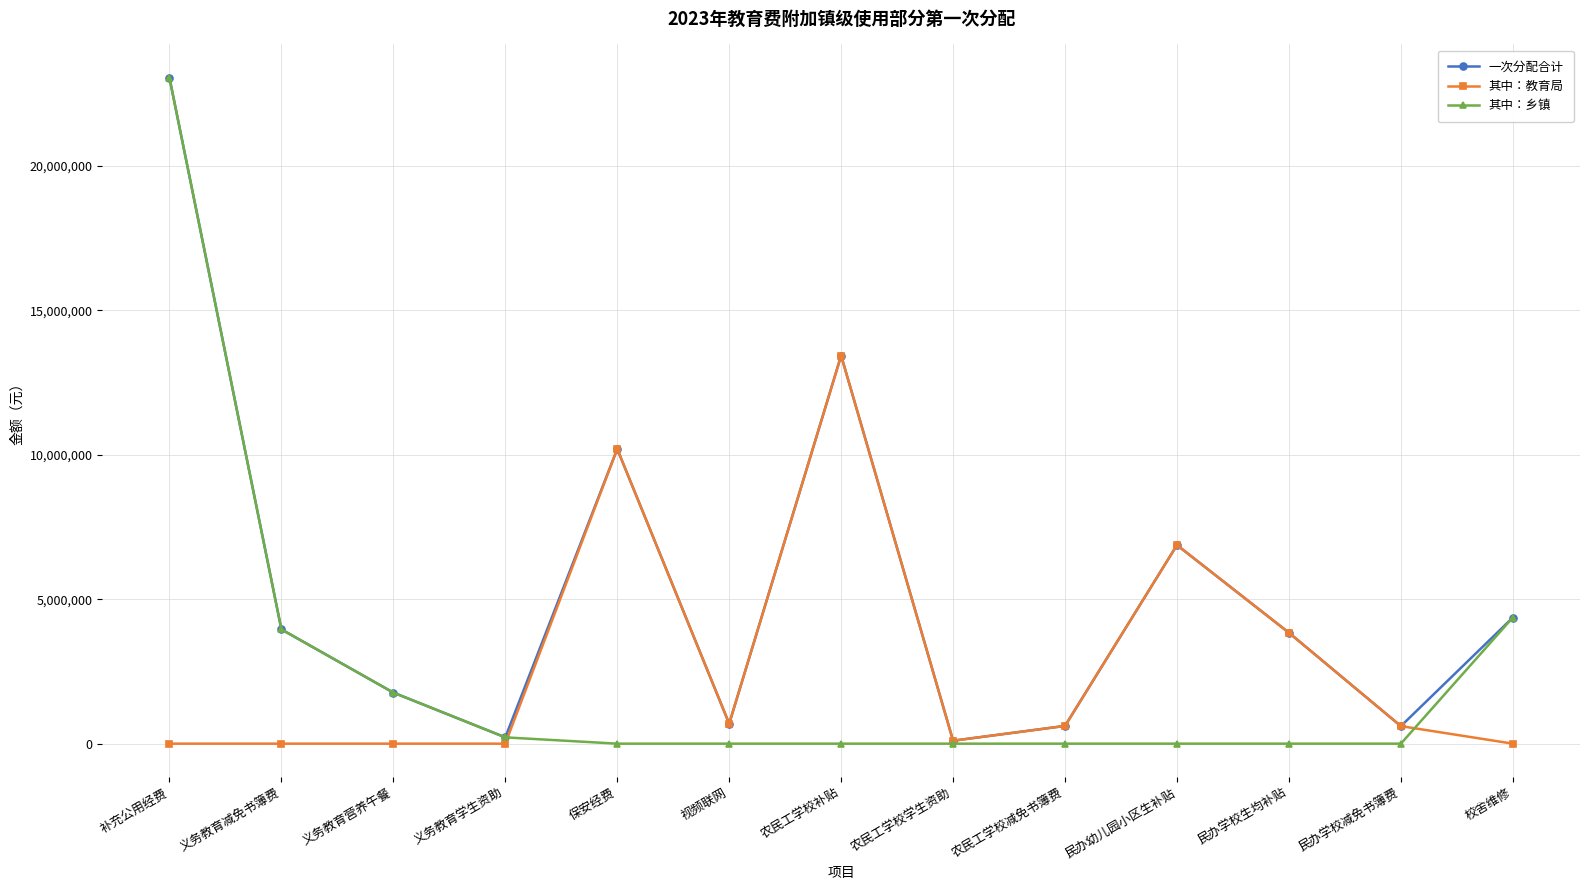

Which series has the largest total across all categories?

一次分配合计